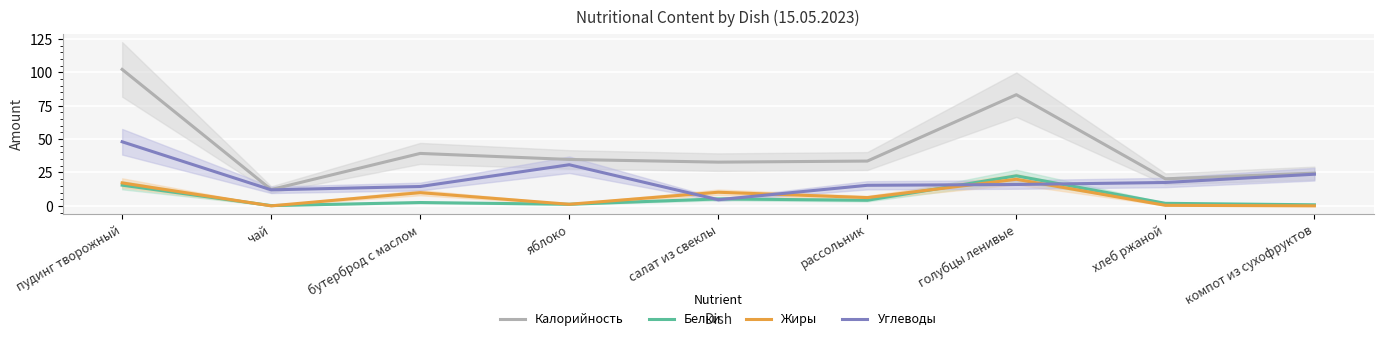

True or false: Калорийность and Жиры intersect in this chart.

False